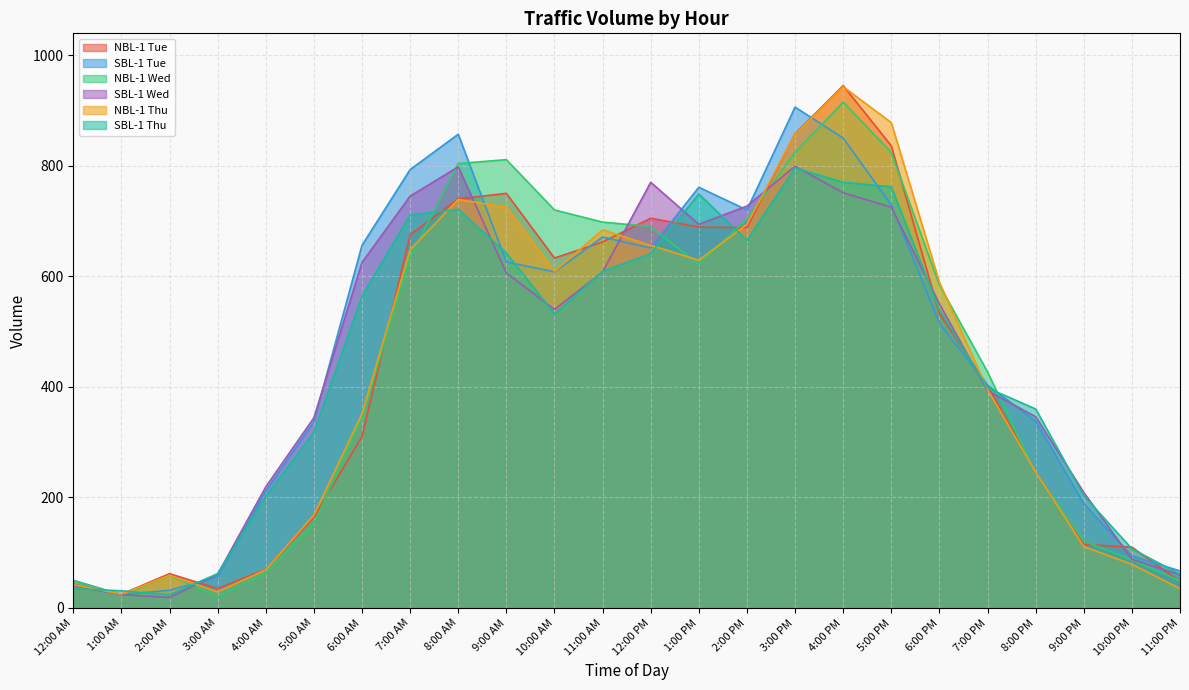

At which label does NBL-1 Thu first exceed 589?

7:00 AM